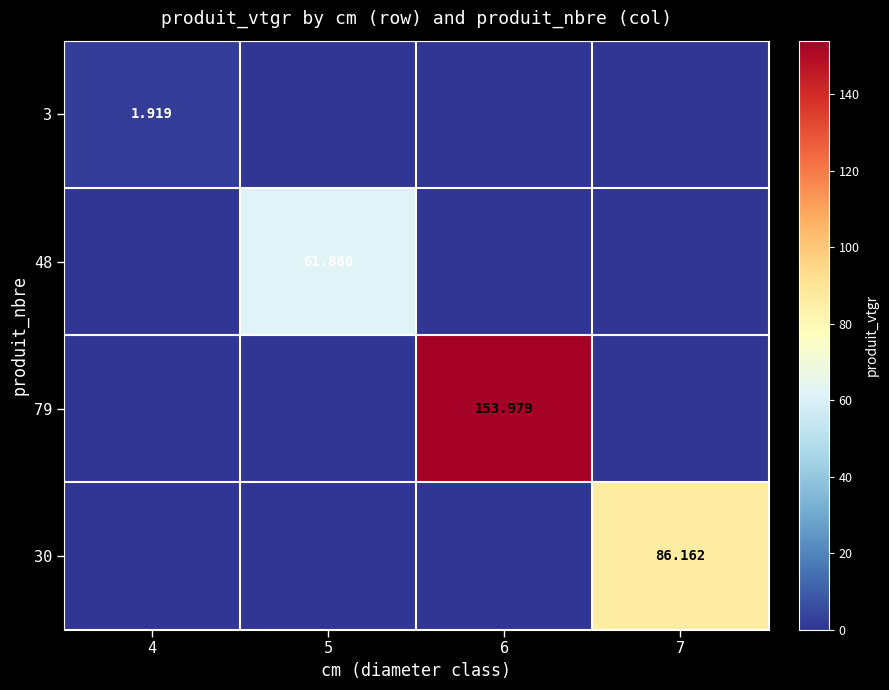

The value of 48 at 4 is 40.2. True or false?

False